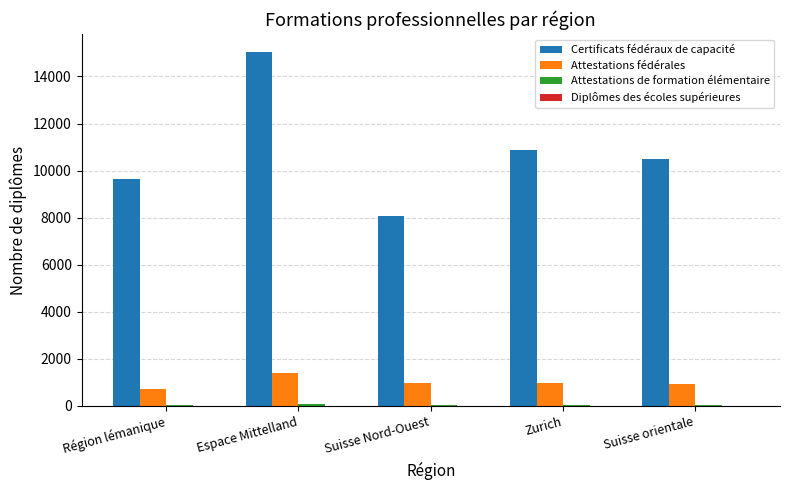

True or false: Certificats fédéraux de capacité has a value of 15051 at Espace Mittelland.

True